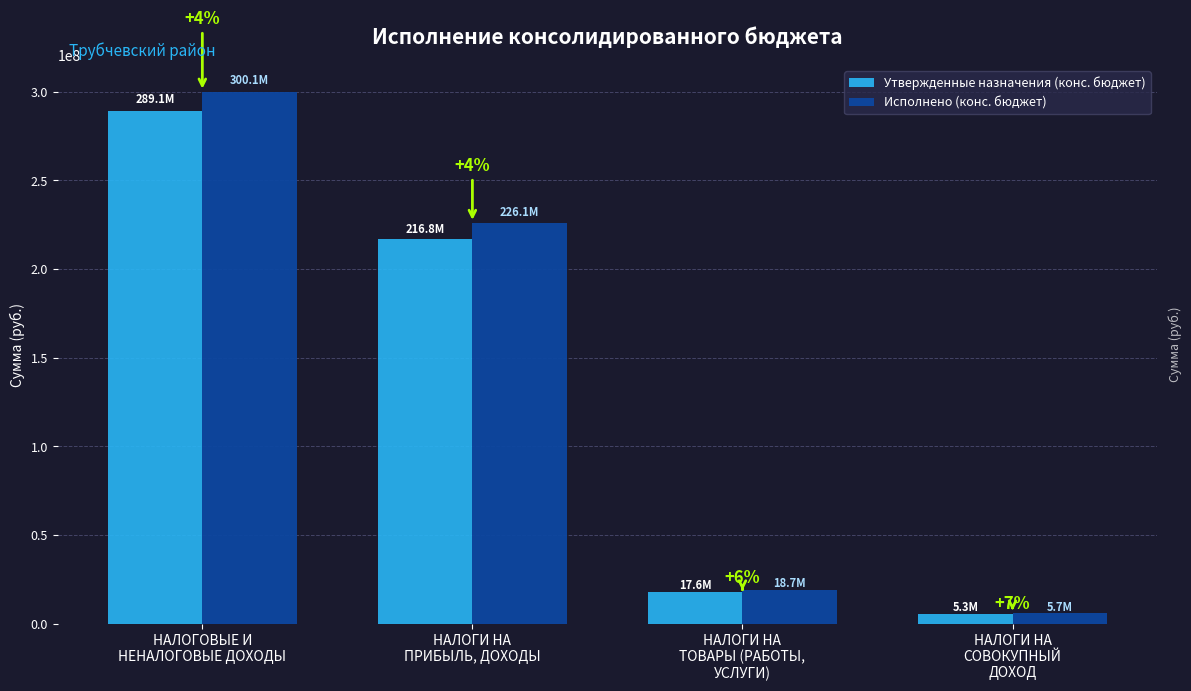

How many groups of bars are there?

4